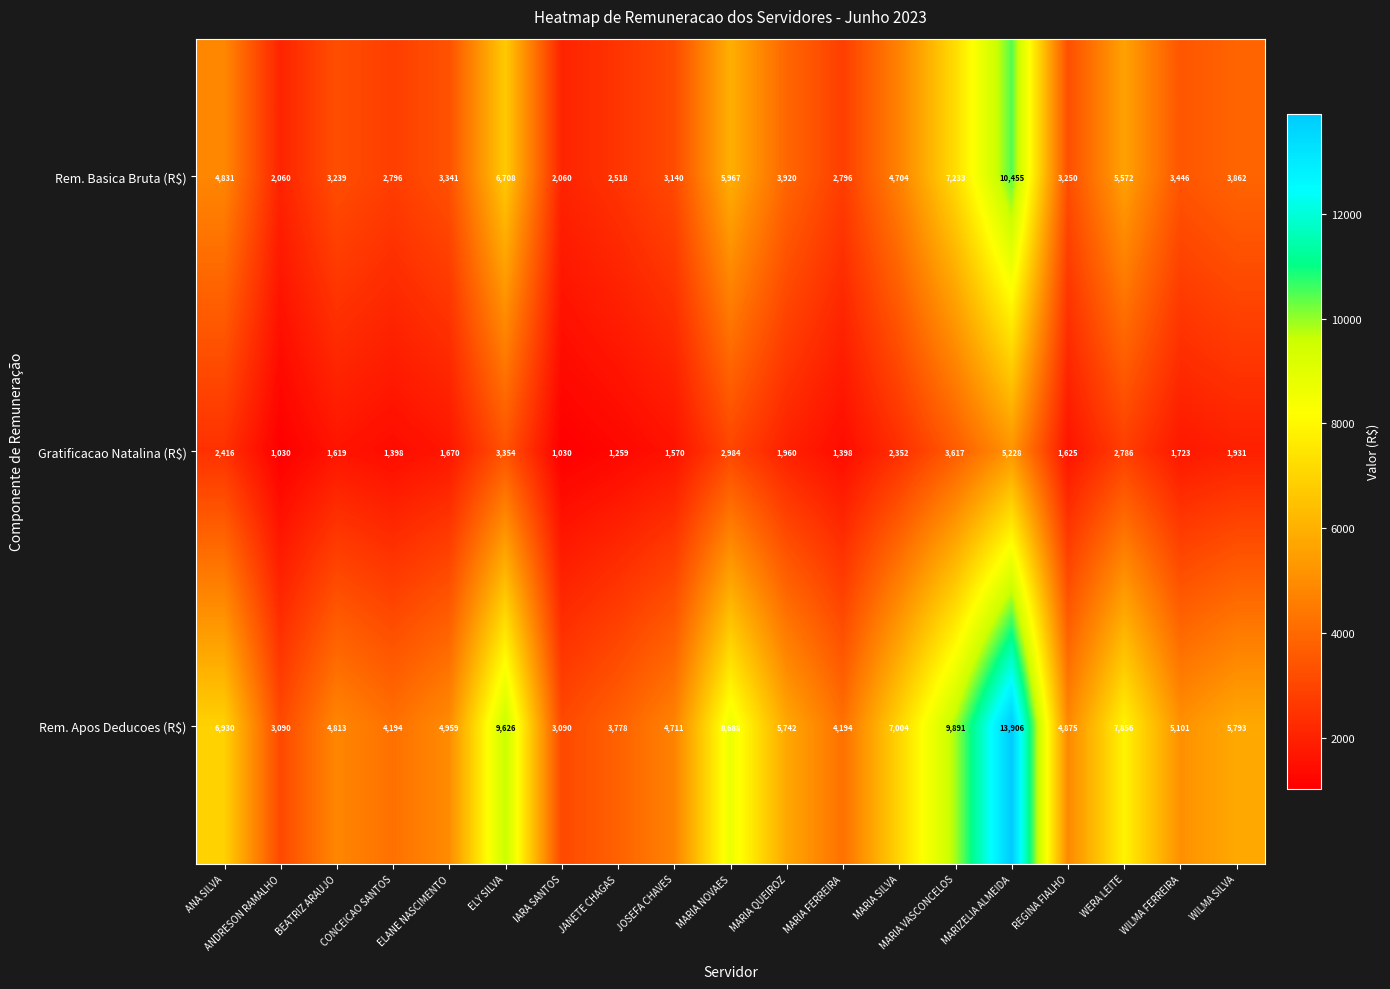

The Gratificacao Natalina (R$) series shows 1543 at ANDRESON RAMALHO. True or false?

False